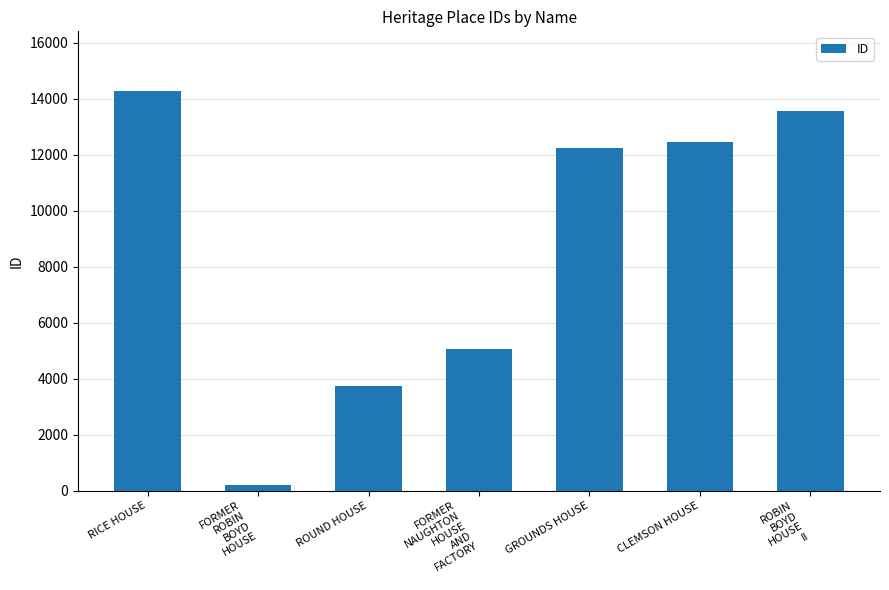

What is the approximate value at CLEMSON HOUSE, to the nearest 10?

12480